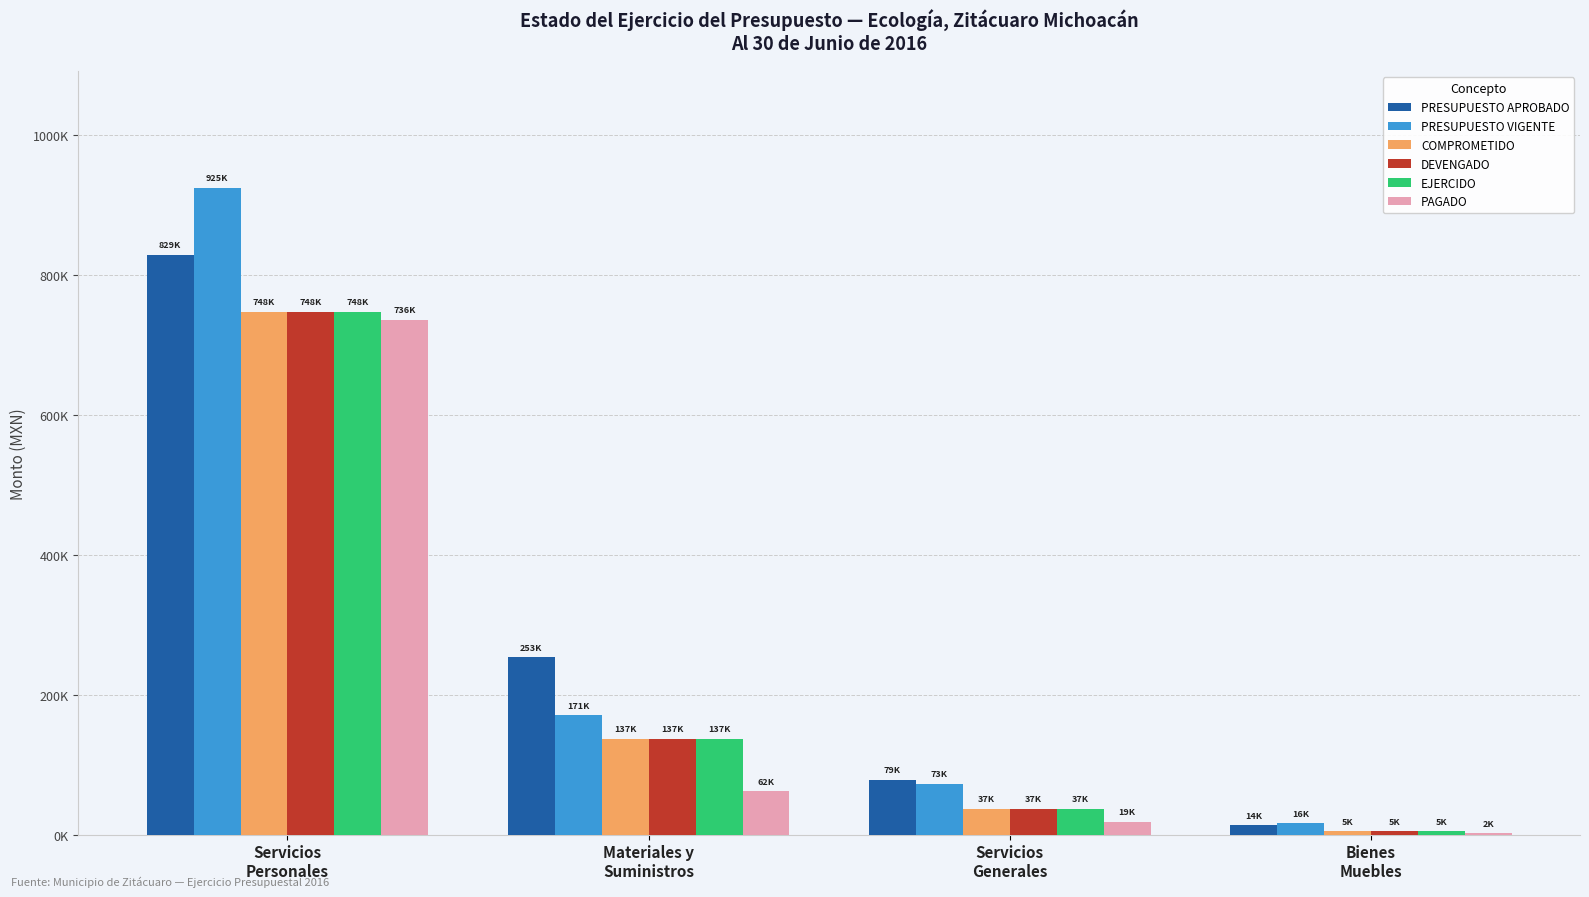

What is the sum of the PAGADO values at Bienes
Muebles and Materiales y
Suministros?

63861.6